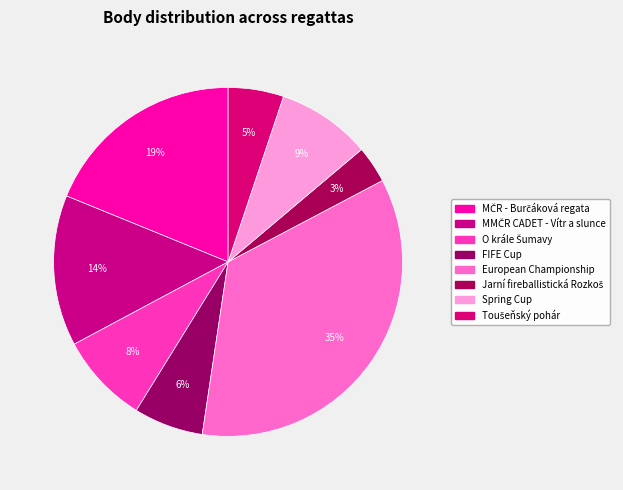

How many segments does this pie chart have?

8